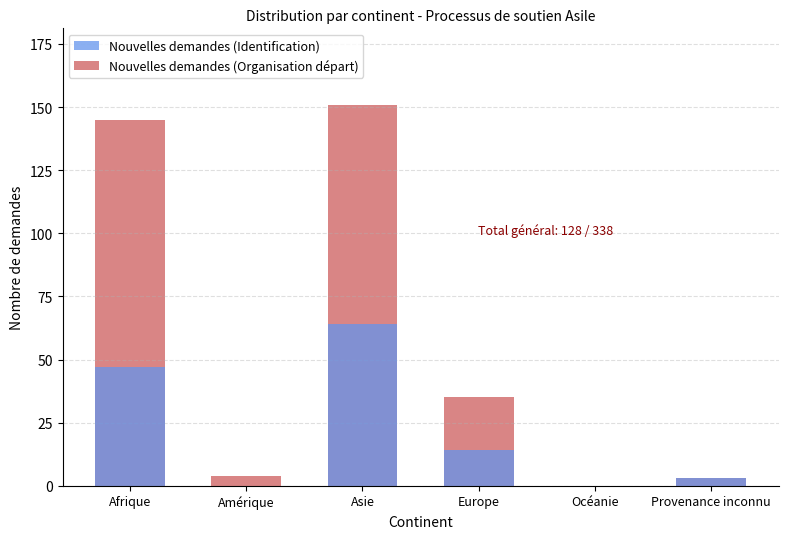

List the labels in order of Nouvelles demandes (Organisation départ) value, largest first.

Asie, Afrique, Europe, Amérique, Provenance inconnu, Océanie